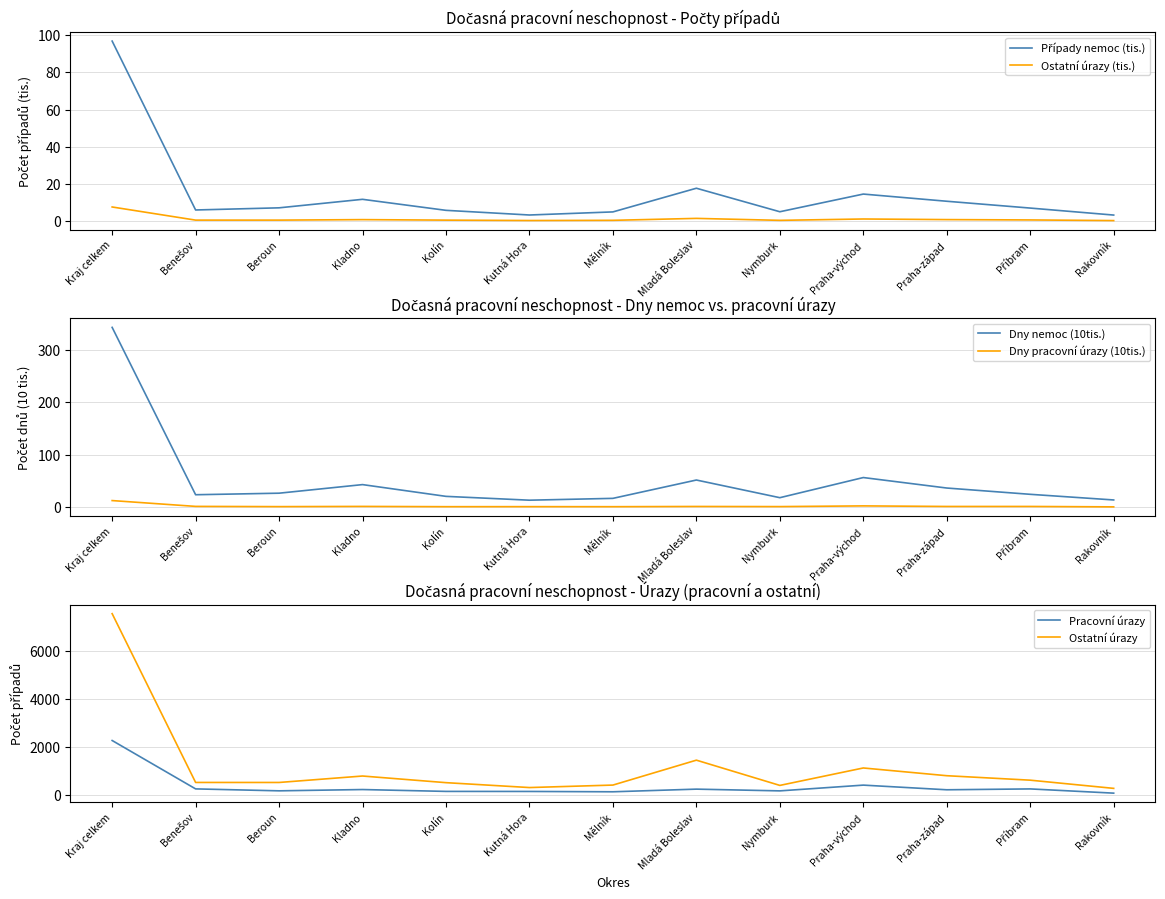

What are all the series names shown in the legend?

Případy nemoc (tis.), Ostatní úrazy (tis.), Dny nemoc (10tis.), Dny pracovní úrazy (10tis.), Pracovní úrazy, Ostatní úrazy